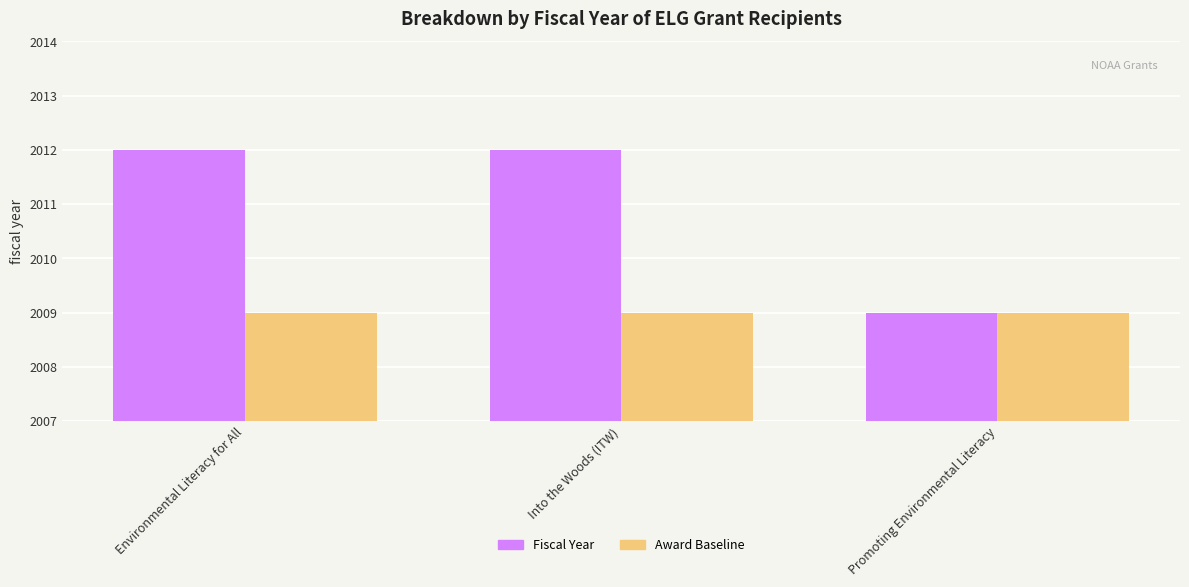

How many data points does each series have?

3